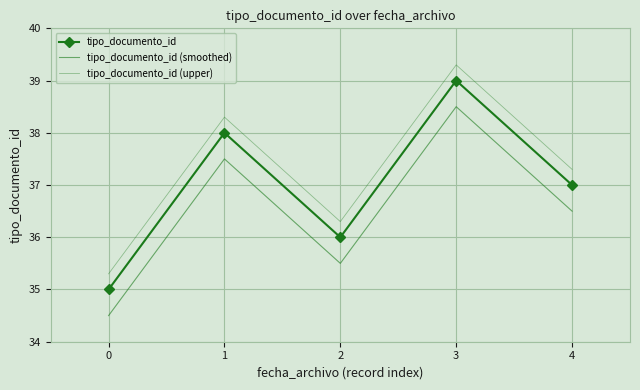

Reading left to right, what are all the values shown in this chart?

tipo_documento_id: 0=35.0	1=38.0	2=36.0	3=39.0	4=37.0
tipo_documento_id (smoothed): 0=34.5	1=37.5	2=35.5	3=38.5	4=36.5
tipo_documento_id (upper): 0=35.3	1=38.3	2=36.3	3=39.3	4=37.3